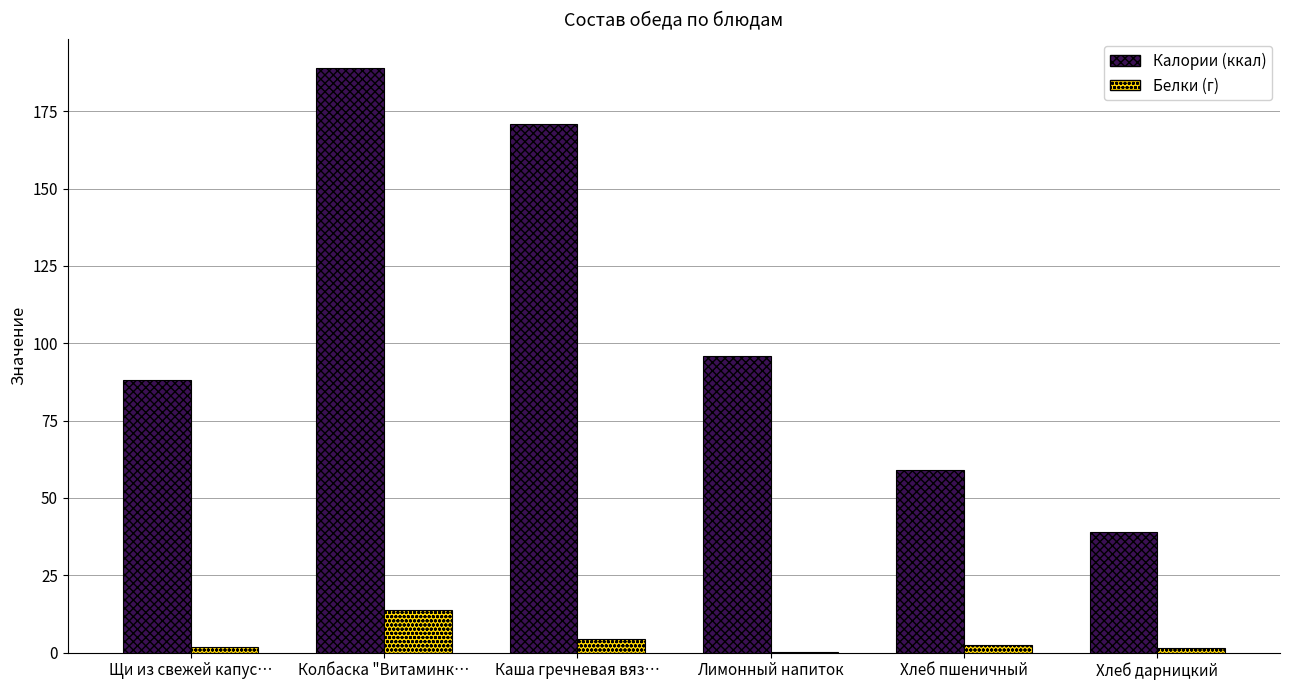

The Калории (ккал) series shows 56.2 at Колбаска "Витаминк…. True or false?

False